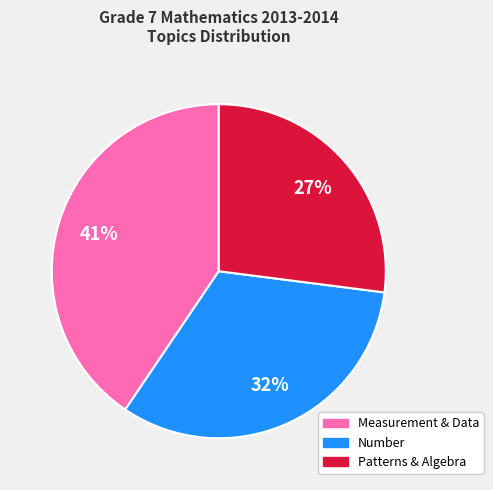

How many segments does this pie chart have?

3